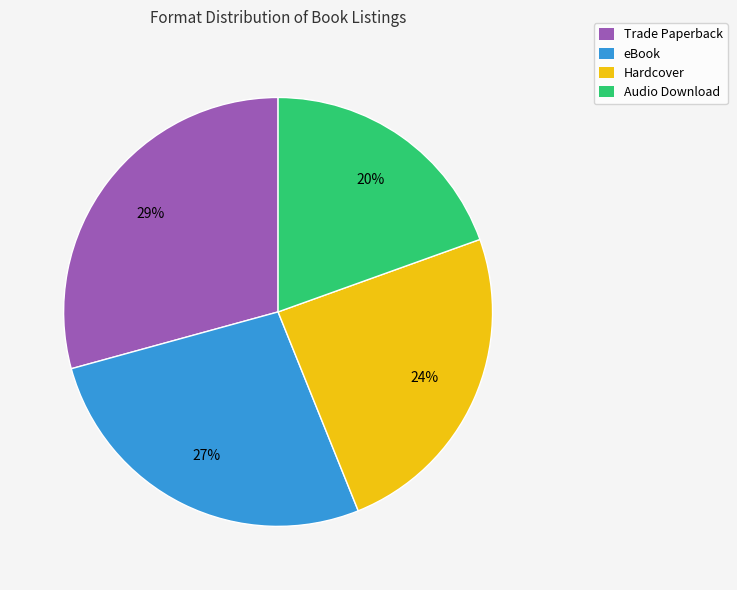

To the nearest percent, what is the average slice percentage?

25%